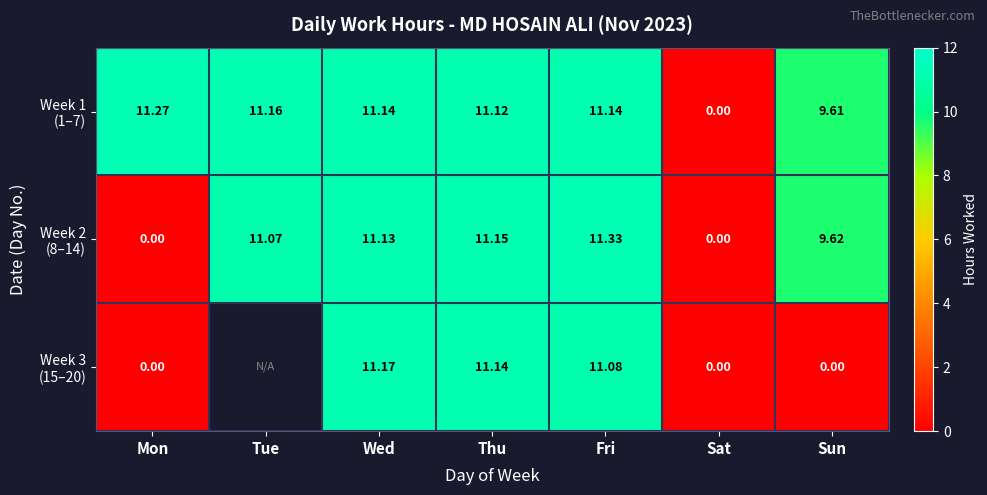

Where is Week 2 (8–14) nearest to the value 5?

Sun